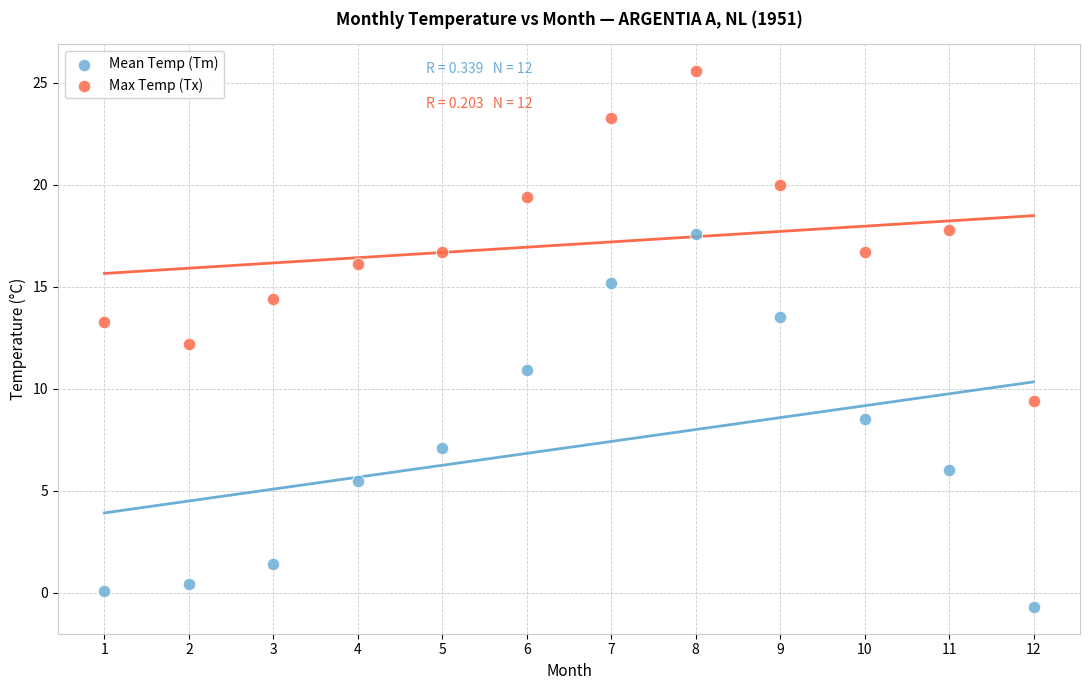

Across all data points, what is the range of Y values (max minus min)?

26.3